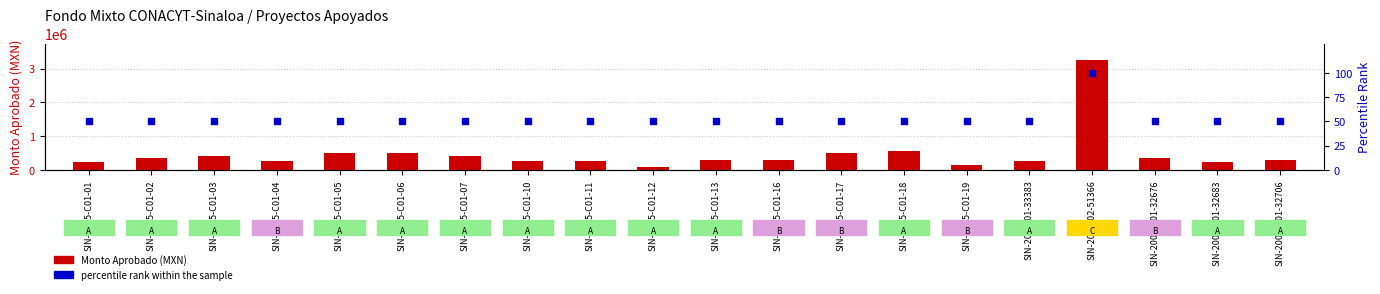

At how many categories does at least one series exceed 1173472?

1